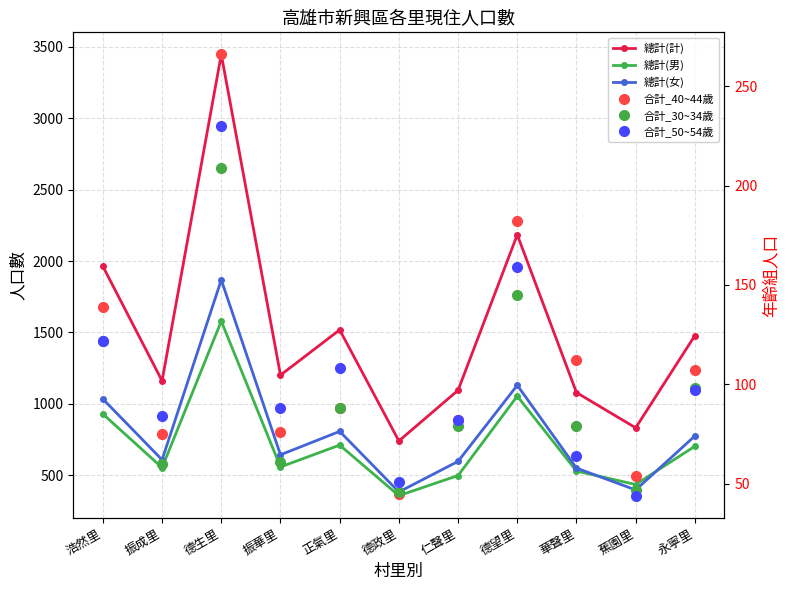

Where is 總計(男) nearest to the value 968?

浩然里